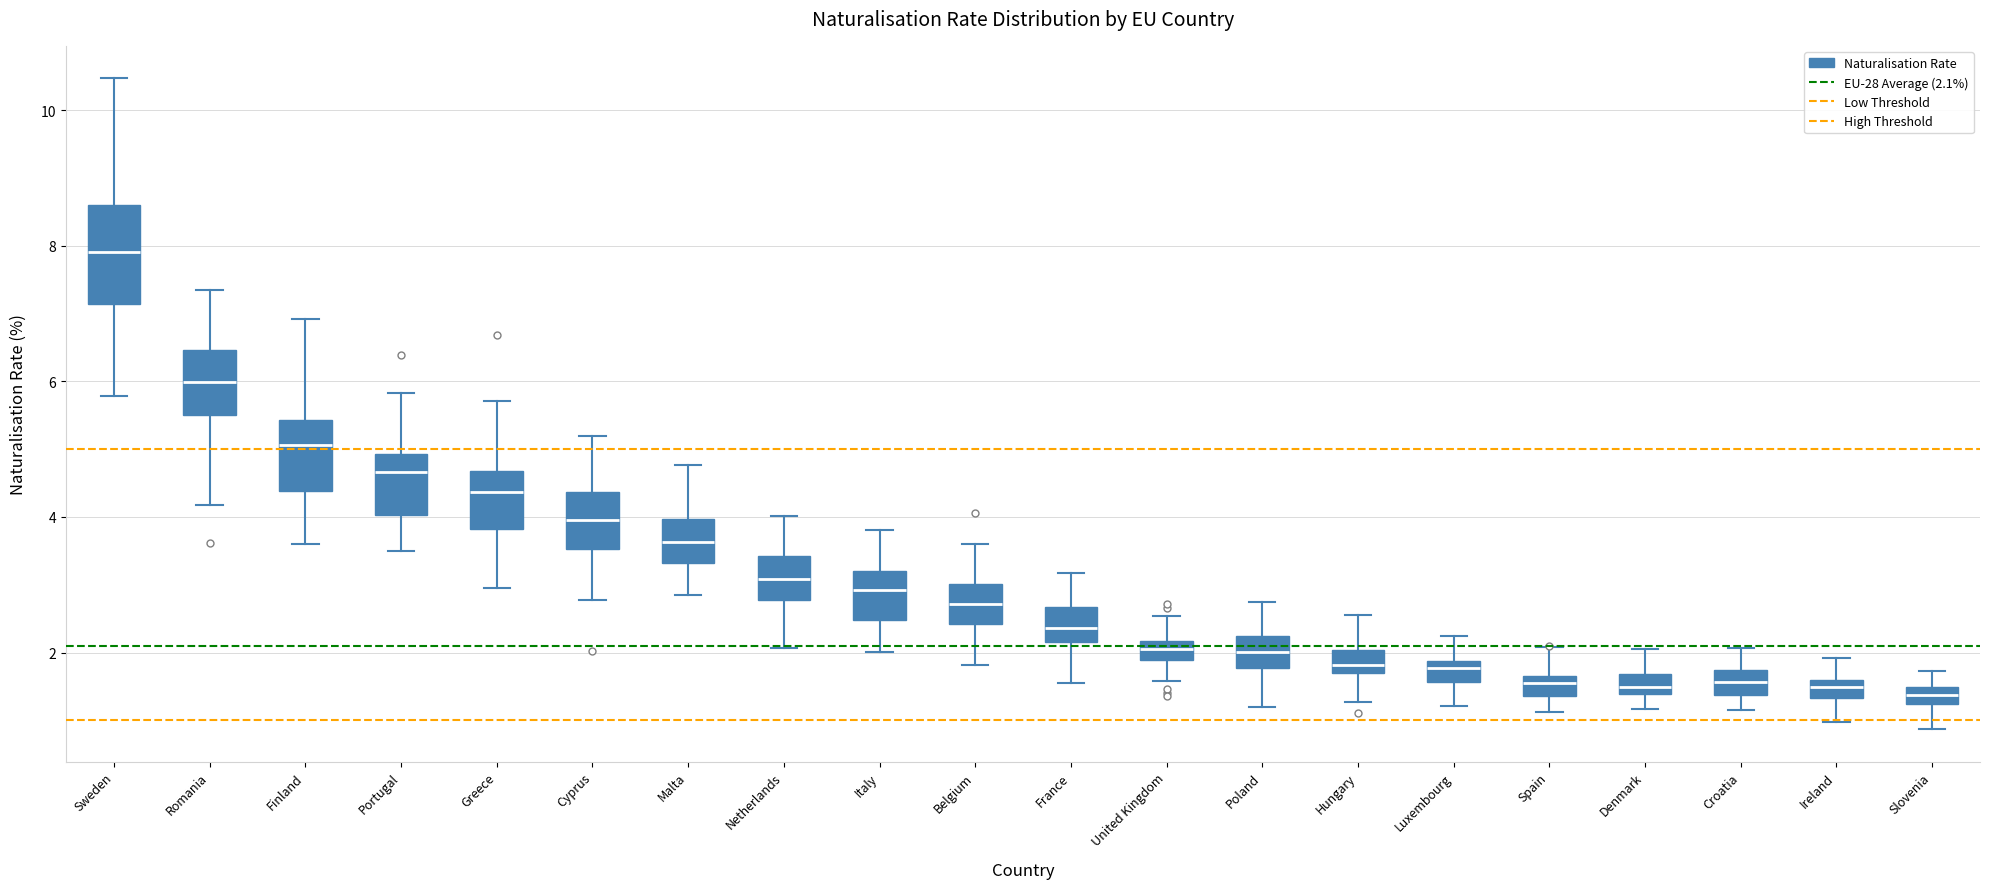

Which box has the highest median line?

Sweden